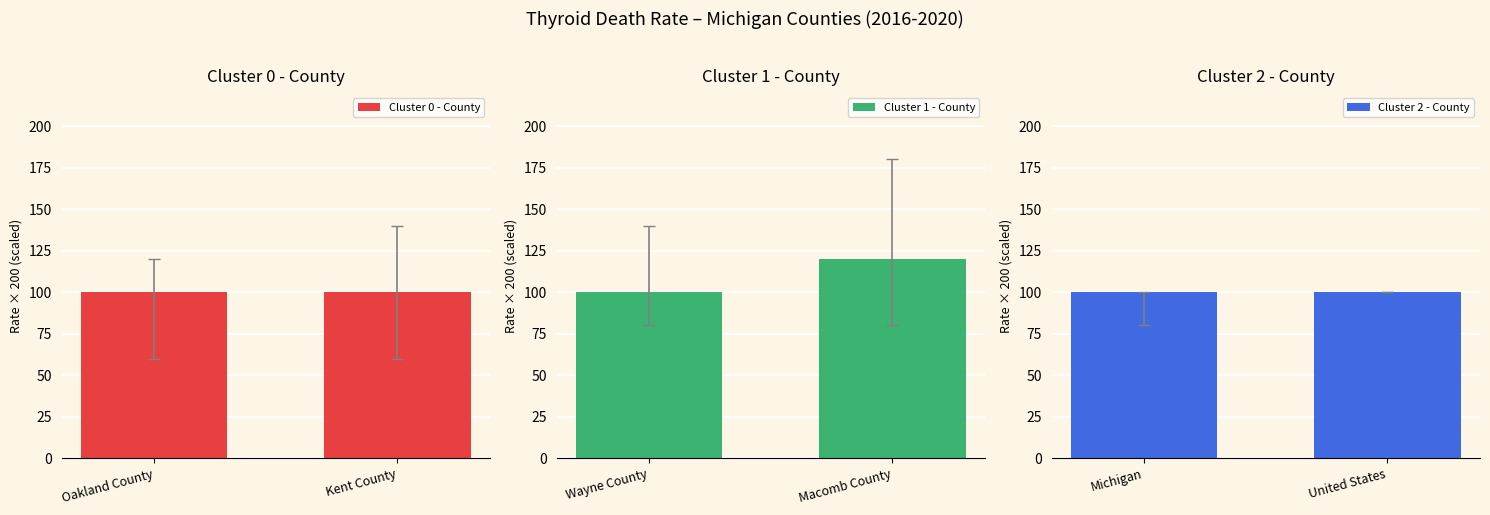

What are all the series names shown in the legend?

Cluster 0 - County, Cluster 1 - County, Cluster 2 - County